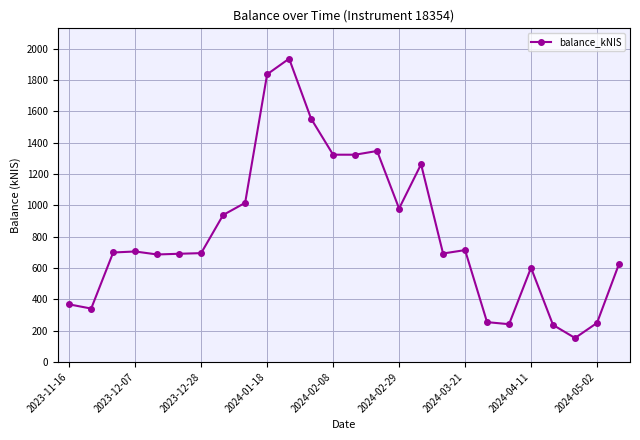

What is the average value?

825.4